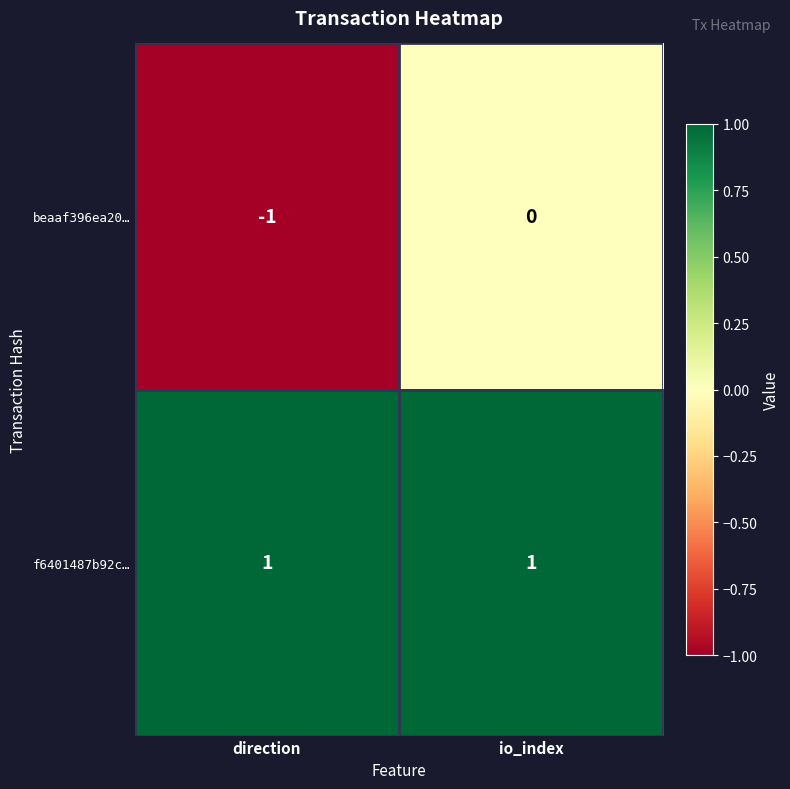

Reading left to right, list all the values displayed in this chart.

beaaf396ea20…: -1	0
f6401487b92c…: 1	1